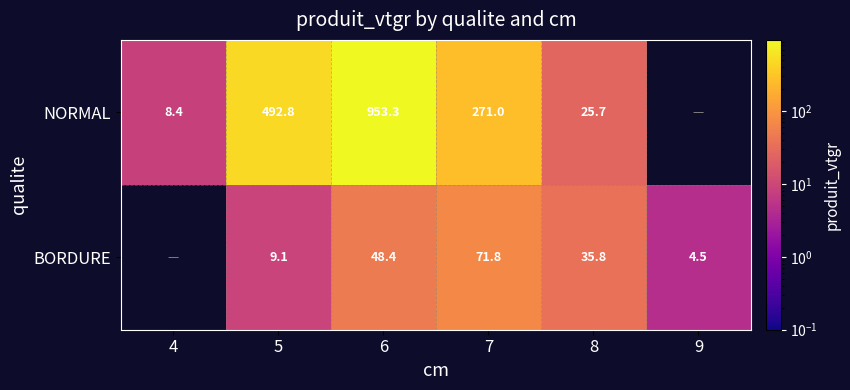

Between 5 and 8, which series saw the biggest shift?

NORMAL